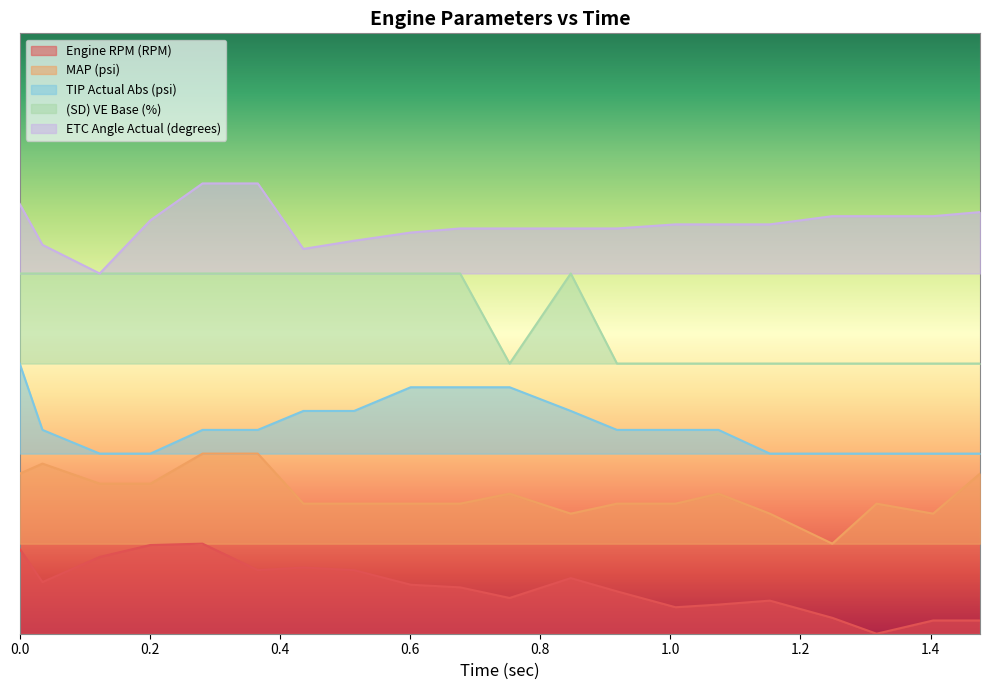

List the series in order of their overall mean, lowest first.

Engine RPM (RPM), MAP (psi), TIP Actual Abs (psi), (SD) VE Base (%), ETC Angle Actual (degrees)